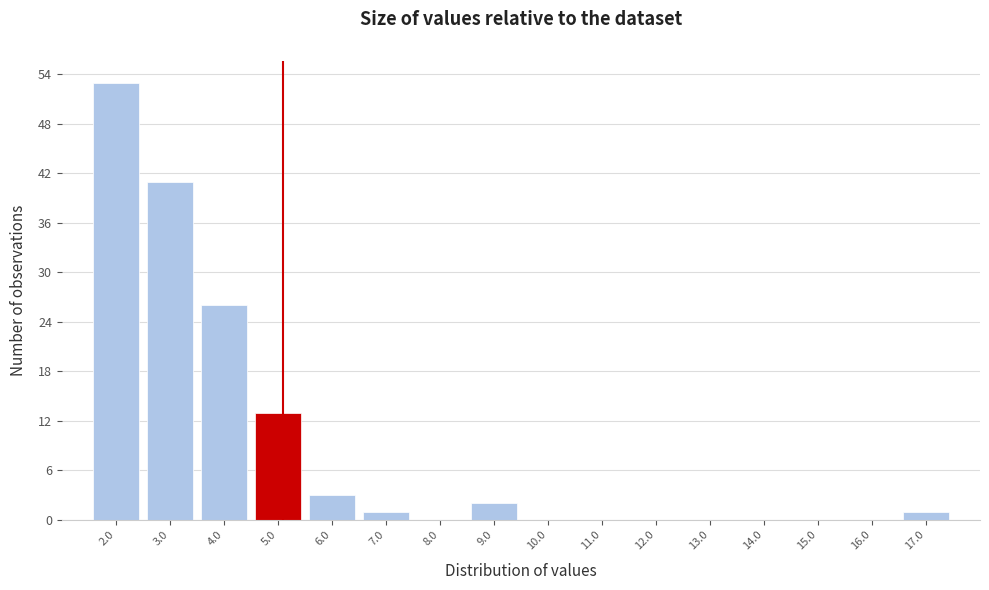

Reading left to right, transcribe this chart: for each bar, give the range it covers on the x-axis and its height. The values are not printed on the chart, so give them approximately, as read against the axis.

1.5 to 2.5: 53
2.5 to 3.5: 41
3.5 to 4.5: 26
4.5 to 5.5: 13
5.5 to 6.5: 3
6.5 to 7.5: 1
7.5 to 8.5: 0
8.5 to 9.5: 2
9.5 to 10.5: 0
10.5 to 11.5: 0
11.5 to 12.5: 0
12.5 to 13.5: 0
13.5 to 14.5: 0
14.5 to 15.5: 0
15.5 to 16.5: 0
16.5 to 17.5: 1